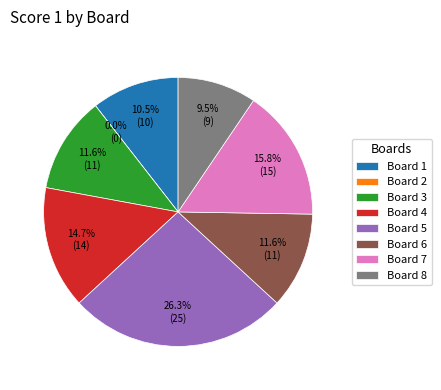

Which has a higher value, Board 3 or Board 1?

Board 3